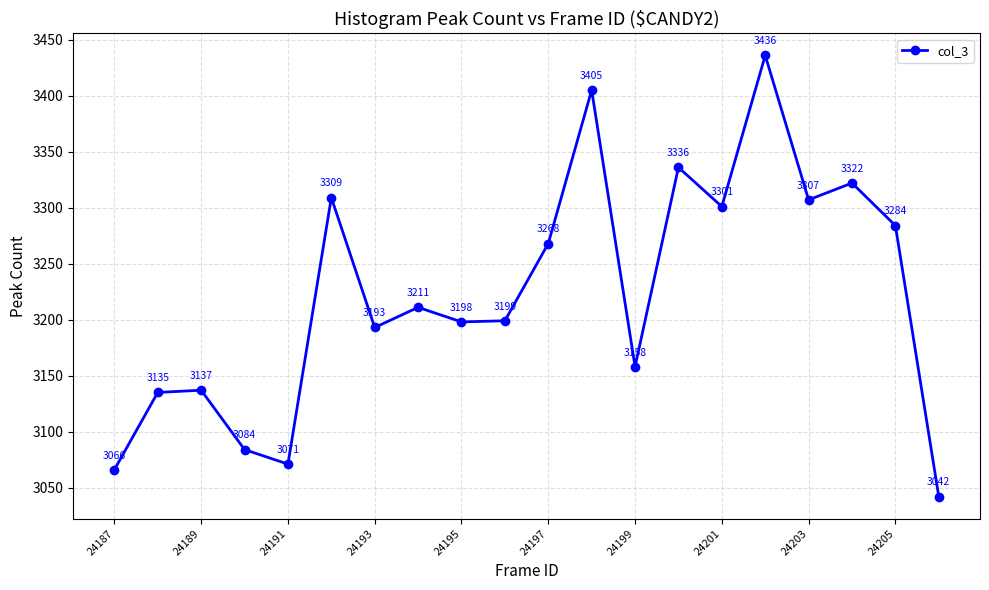

How many categories are shown in the chart?

20